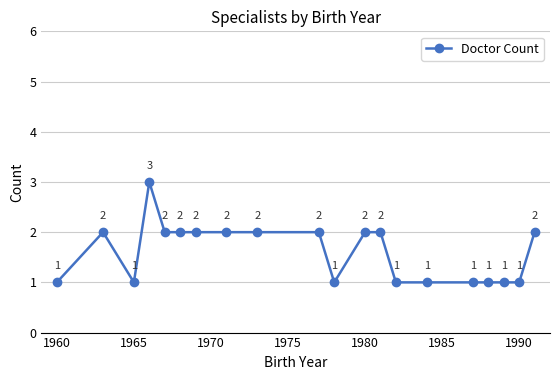

True or false: there are more than 1 points higher than both neighbors.

True